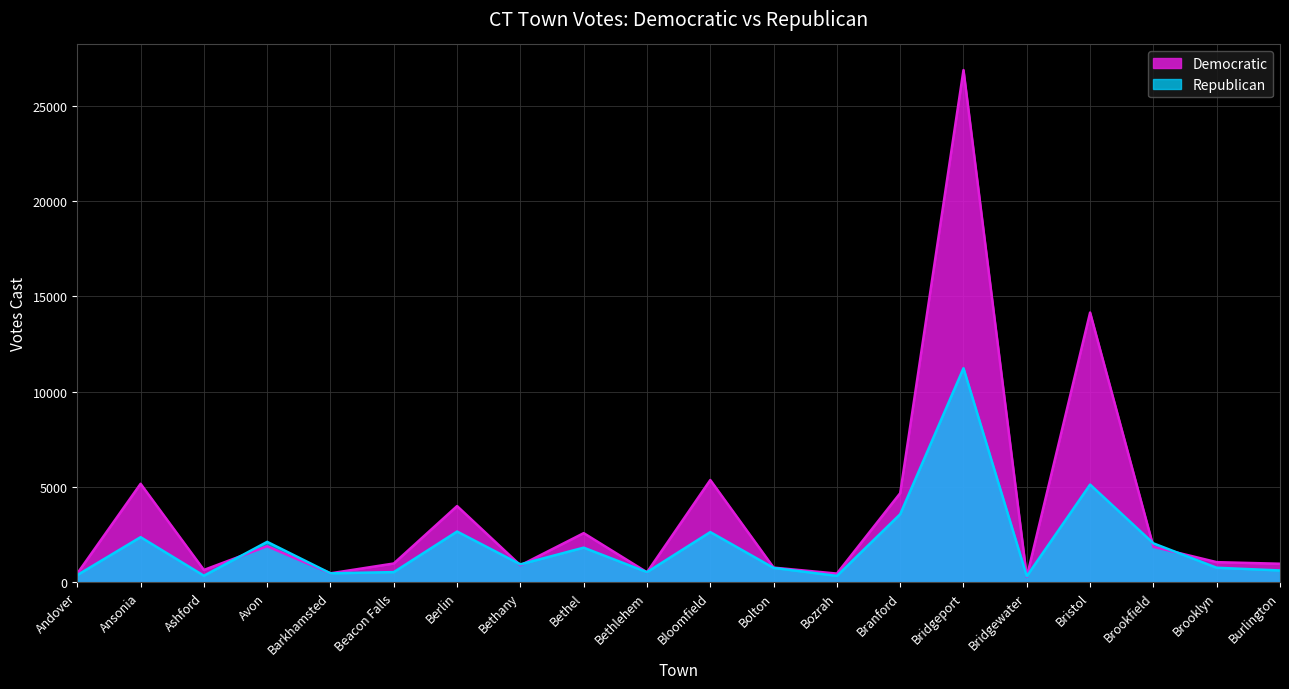

The value of Republican at Bridgewater is 485. True or false?

False